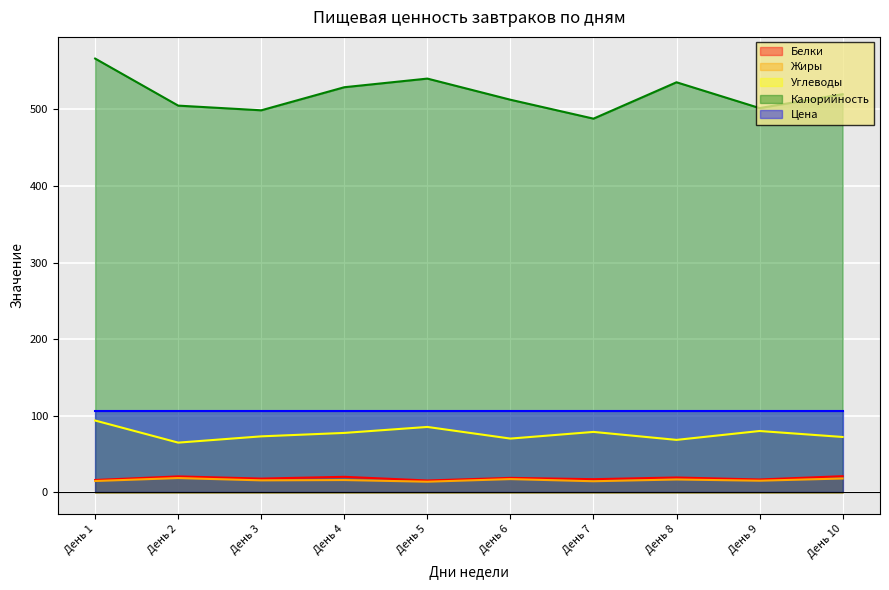

What is the value of the Жиры point at the 6th from the left?

17.3